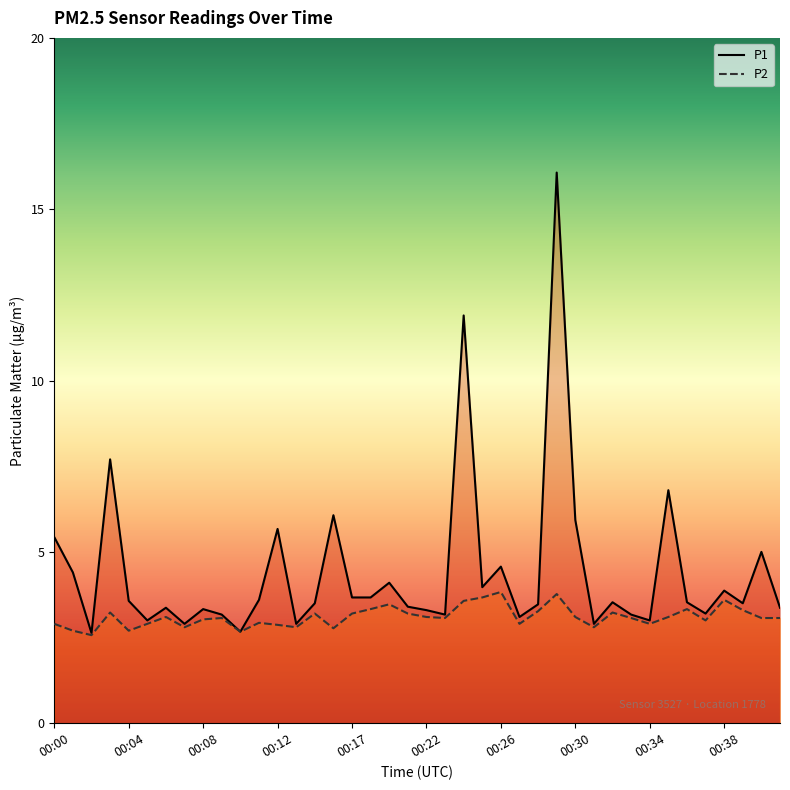

True or false: P1 and P2 cross at least once.

False